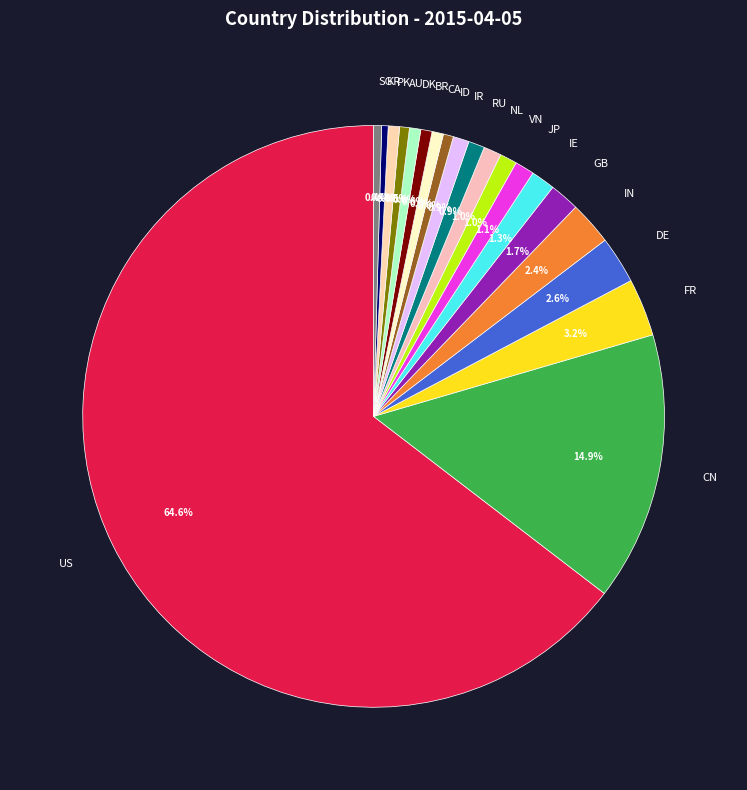

To the nearest percent, what is the combined percentage of DE and FR?

6%